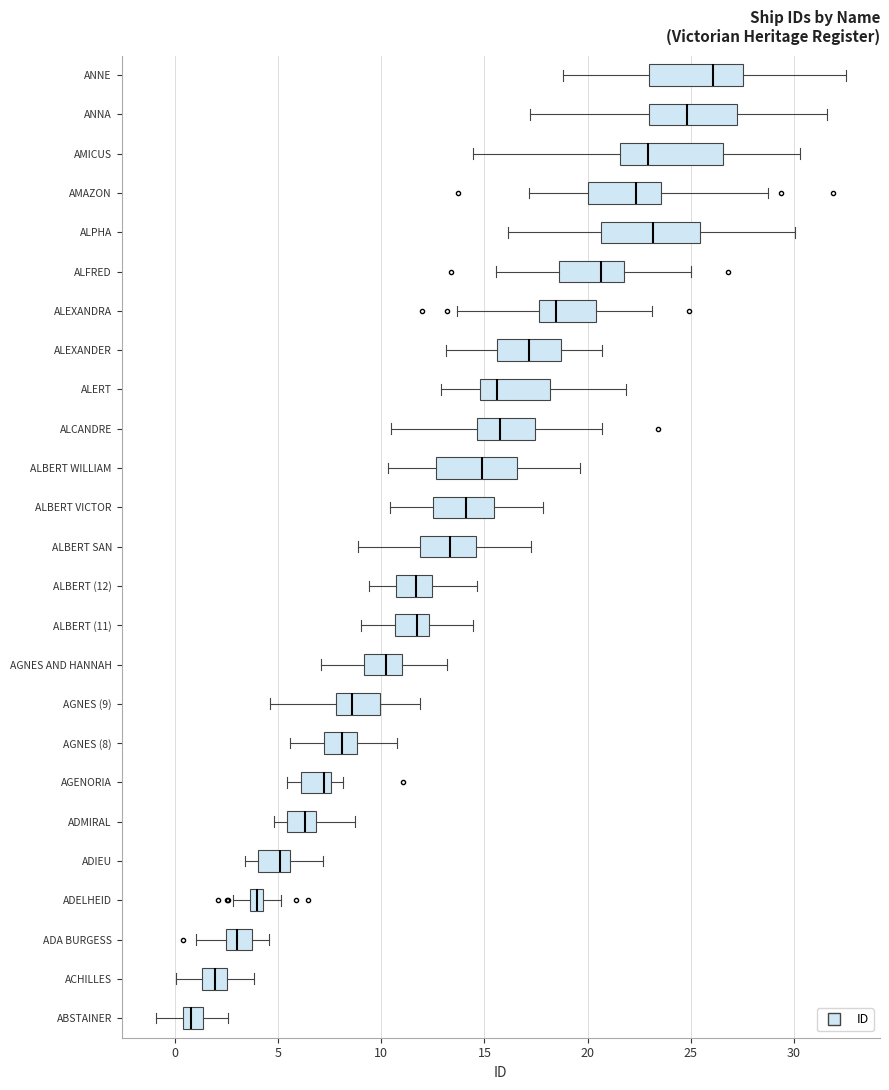

Where does the right whisker of the box for ADELHEID end on the x-axis? The values are not printed on the chart, so give them approximately, as read against the axis.

5.0